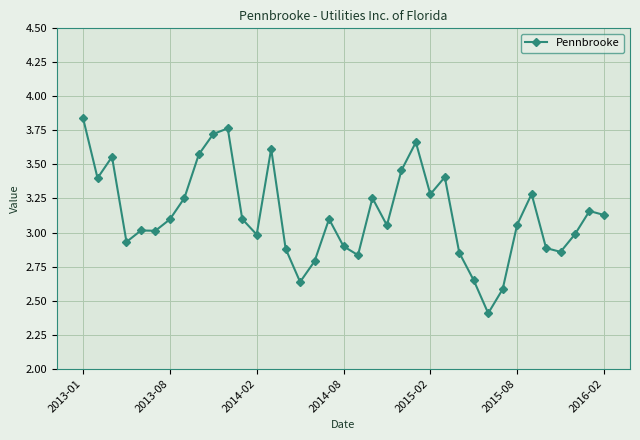

What is the value of the 2nd point from the left?

3.4